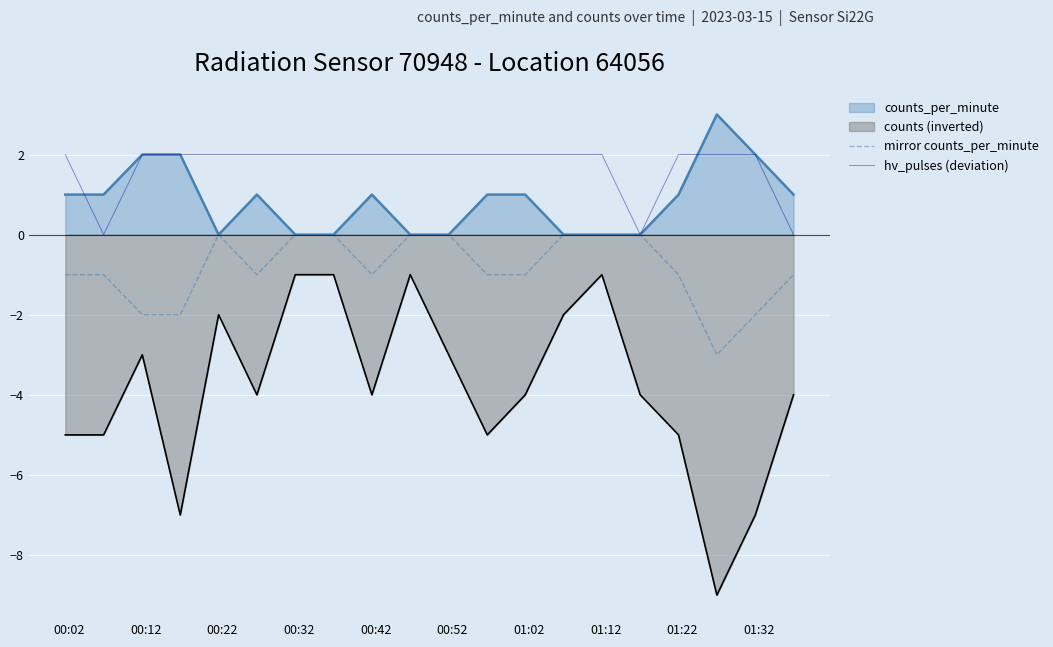

Which series has the widest spread of values?

counts (inverted)